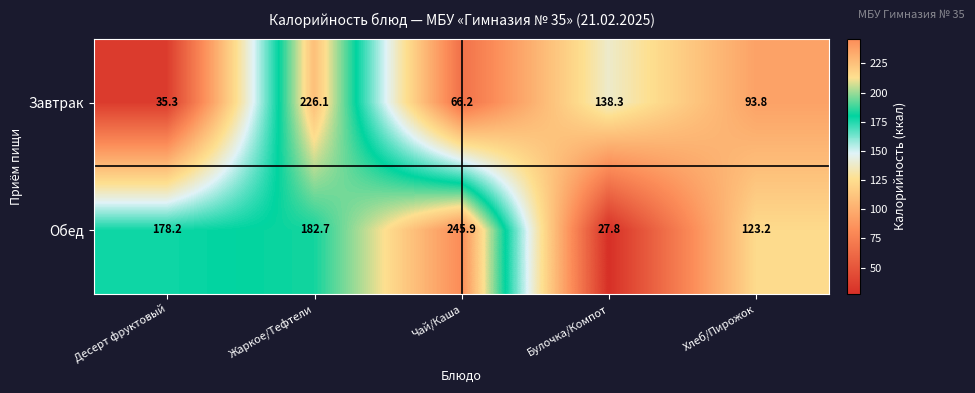

The Обед series shows 182.7 at Жаркое/Тефтели. True or false?

True